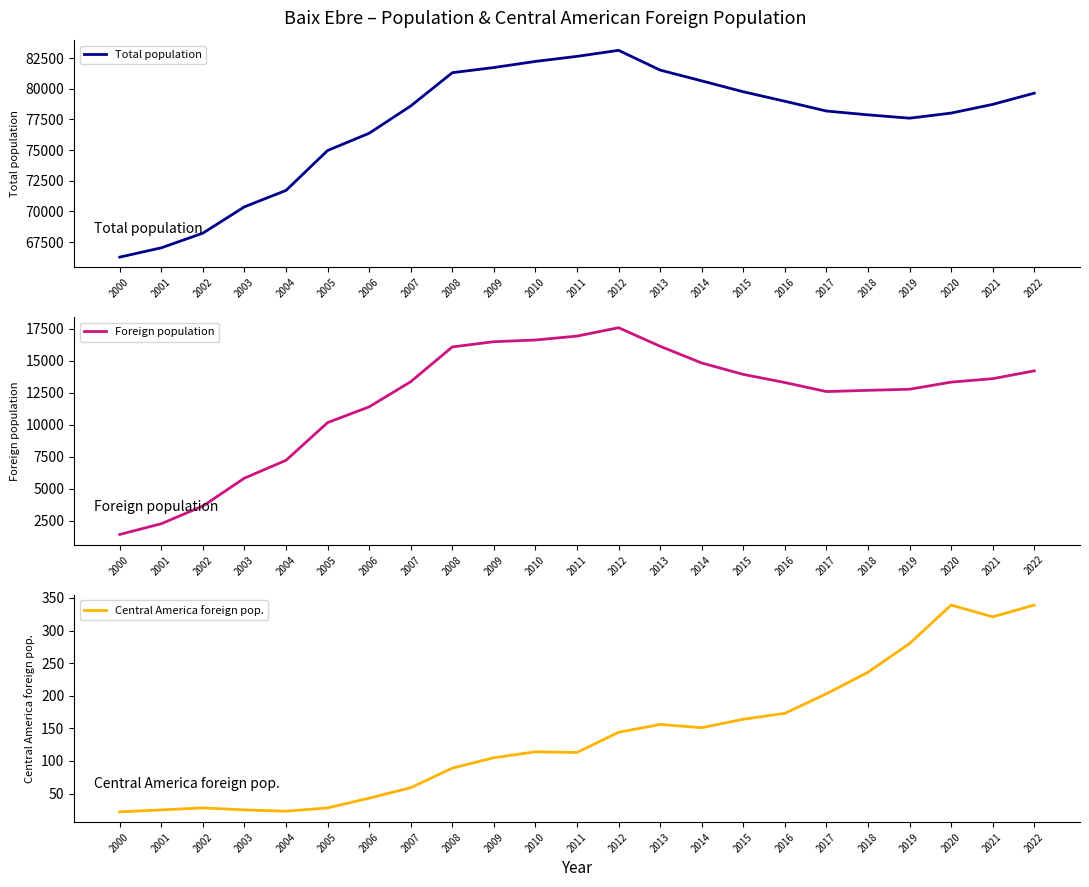

Reading left to right, extract all data points from this chart.

Total population: 66274	67031	68227	70373	71708	74962	76368	78590	81304	81724	82222	82634	83125	81514	80637	79748	78977	78180	77868	77596	78011	78721	79636
Foreign population: 1418	2260	3642	5823	7216	10165	11396	13363	16081	16490	16621	16928	17583	16132	14824	13933	13296	12589	12687	12773	13328	13599	14209
Central America foreign pop.: 22	25	28	25	23	28	43	59	89	105	114	113	144	156	151	164	173	203	236	280	339	321	339